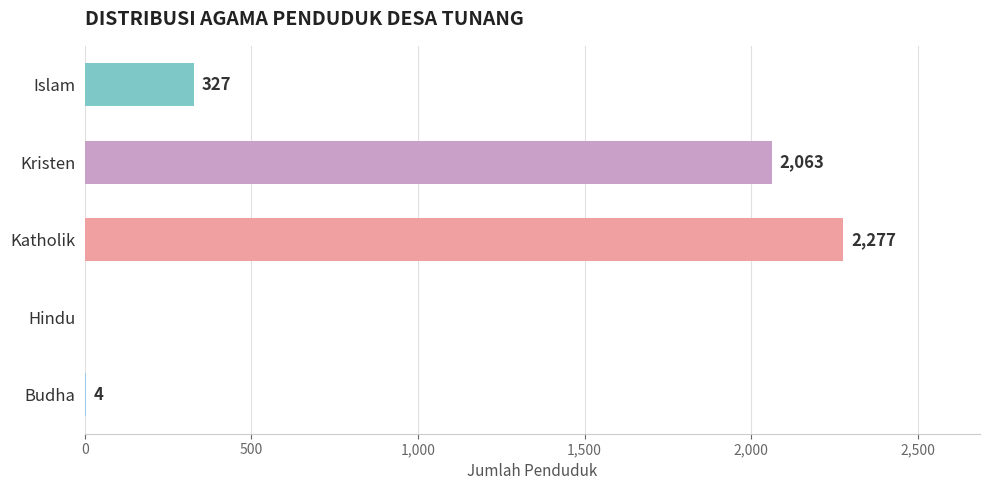

What is the change in value from Hindu to Budha?

+4